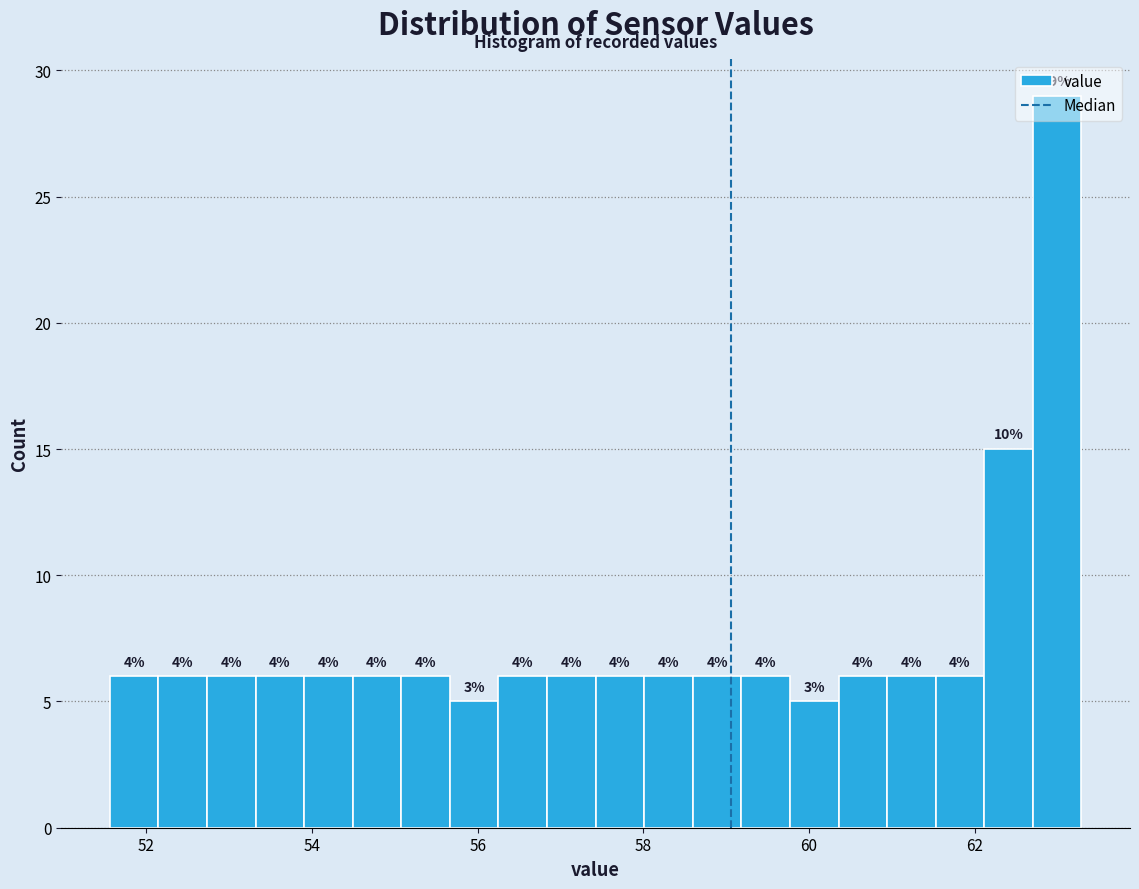

Read against the x-axis, roughly where is the centre of the tallest bar?

63.0